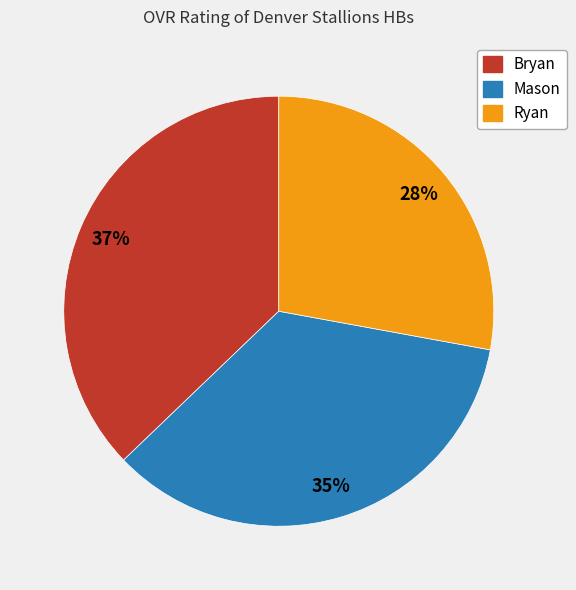

Does Mason represent more than half of the total?

No